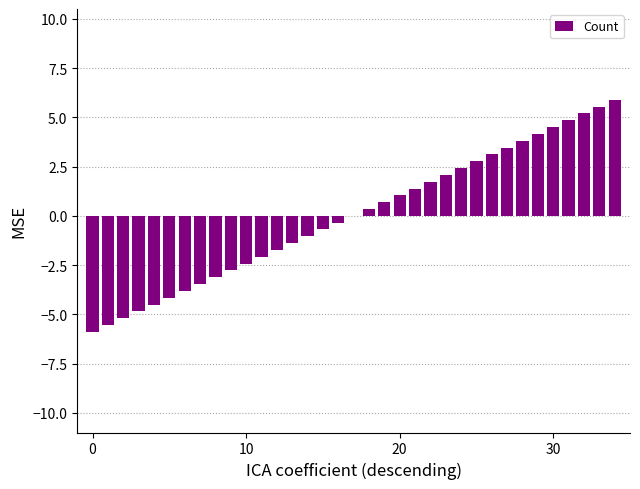

Reading right to left, list all the values displayed in this chart.

5.9	5.5	5.2	4.9	4.5	4.2	3.8	3.5	3.1	2.8	2.4	2.1	1.7	1.4	1.0	0.7	0.3	0.0	-0.3	-0.7	-1.0	-1.4	-1.7	-2.1	-2.4	-2.8	-3.1	-3.5	-3.8	-4.2	-4.5	-4.9	-5.2	-5.5	-5.9